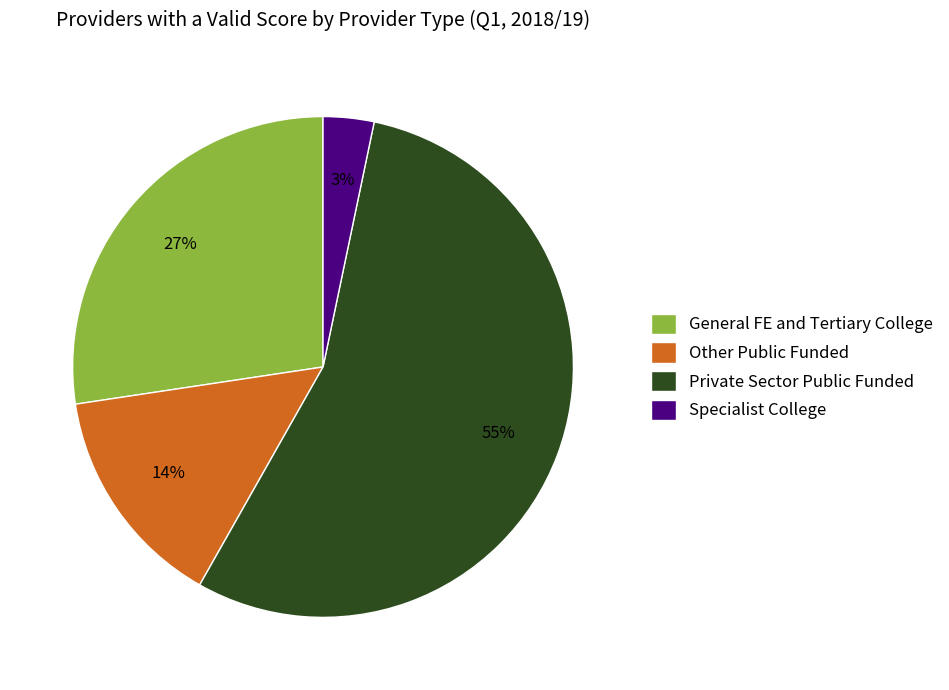

The Other Public Funded slice represents 14% of the pie. True or false?

True